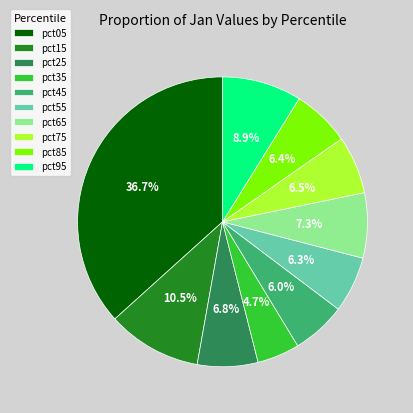

Between pct65 and pct85, which is larger?

pct65